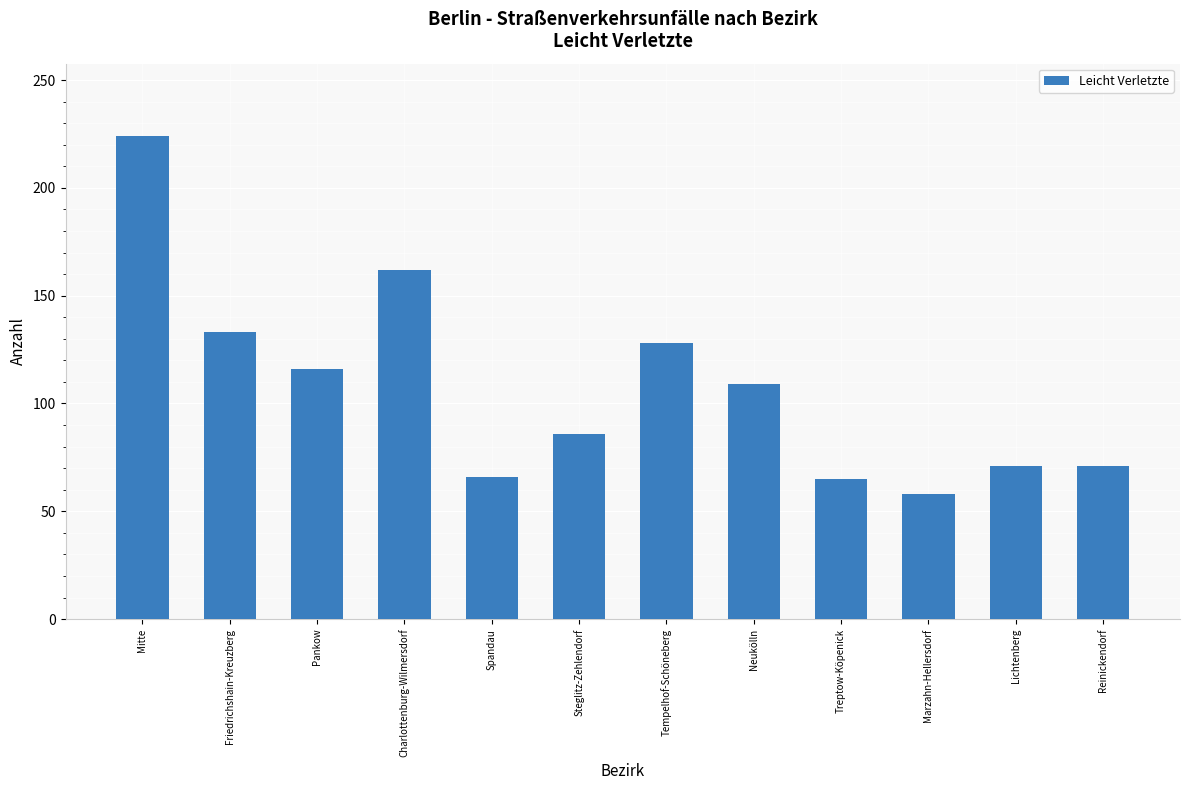

What is the value of the 4th bar from the left?

162